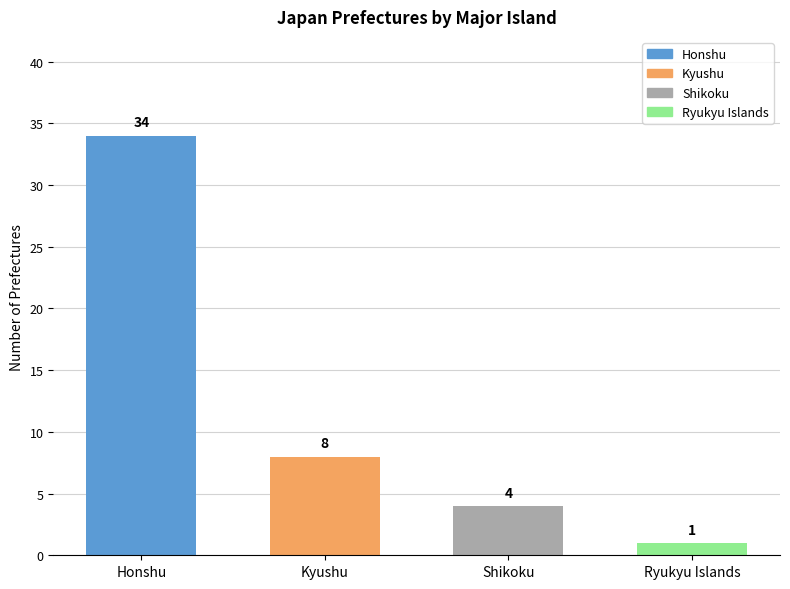

How many bars are there in total?

4